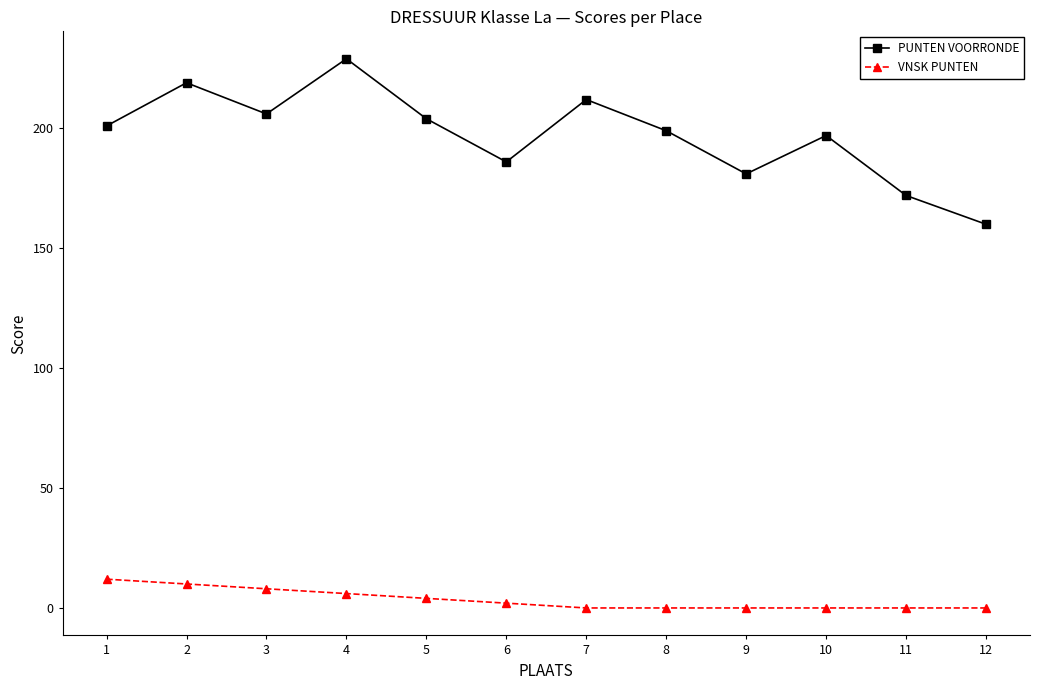

What is the total value across all series at 3?

214